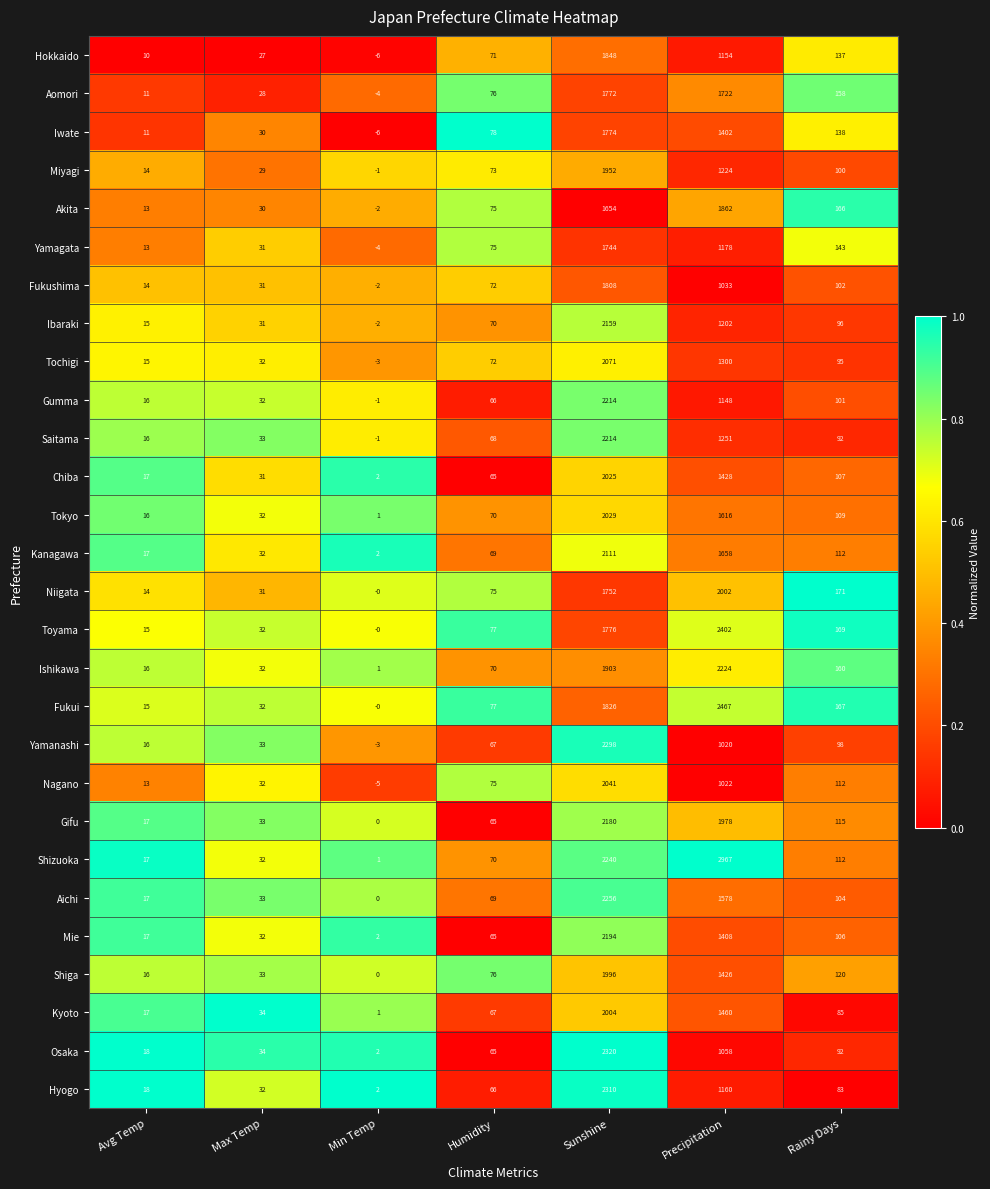

What is the total value across all series at Humidity?

1984